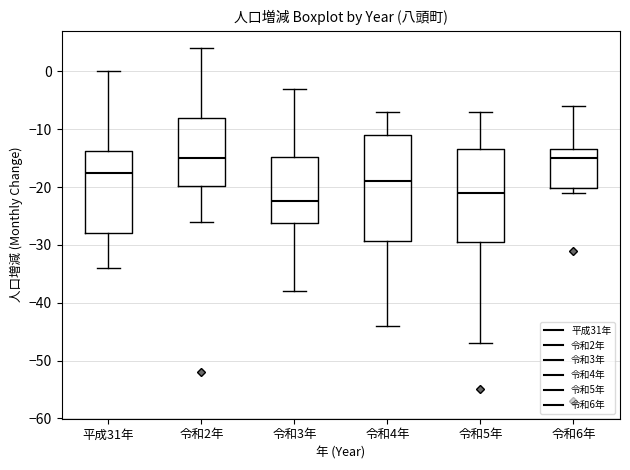

Reading left to right, read every box against the y-axis: the position of its median line, the range the box covers, and the ends of its whiskers. The values are not printed on the chart, so give them approximately, as read against the axis.

平成31年: median -17, box -28 to -14, whiskers -34 to 0
令和2年: median -15, box -20 to -8, whiskers -26 to 4
令和3年: median -22, box -26 to -15, whiskers -38 to -3
令和4年: median -19, box -29 to -11, whiskers -44 to -7
令和5年: median -21, box -29 to -13, whiskers -47 to -7
令和6年: median -15, box -20 to -13, whiskers -21 to -6